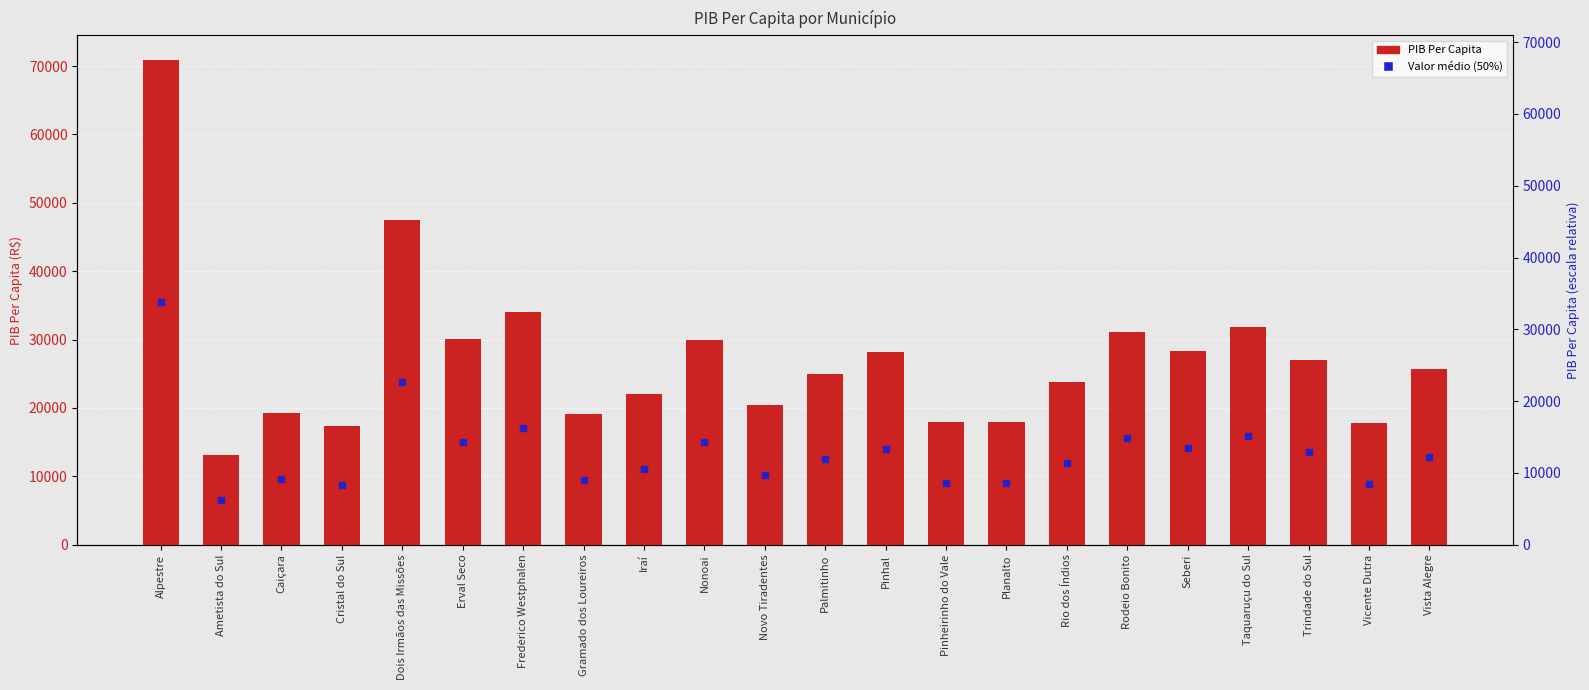

Is the value of PIB Per Capita at Palmitinho greater than the value of Valor médio at Palmitinho?

Yes